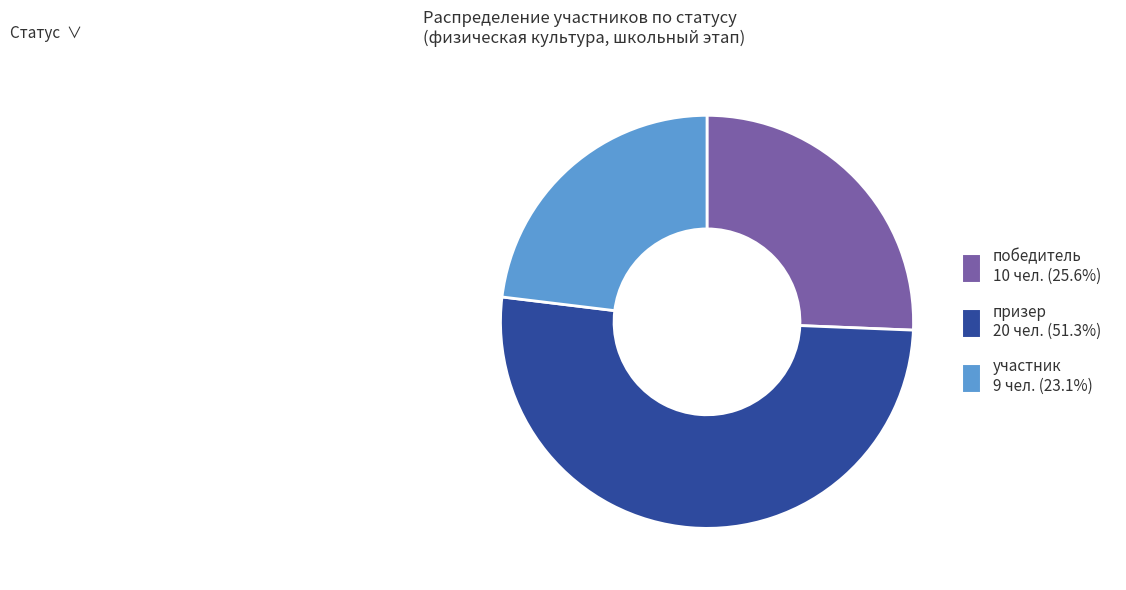

Rank the categories by value from highest to lowest.

призер, победитель, участник